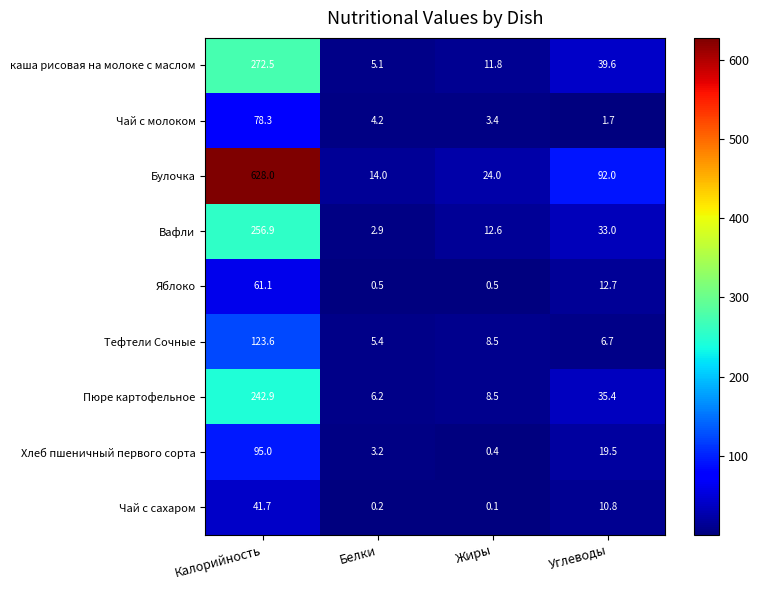

Which category has the highest value across all series?

Калорийность